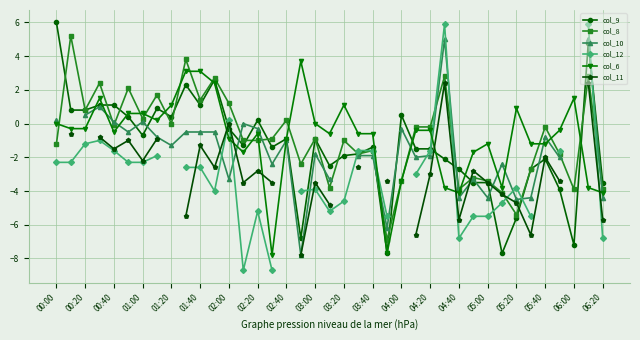

True or false: col_9 has a value of 0.8 at 00:20.

True